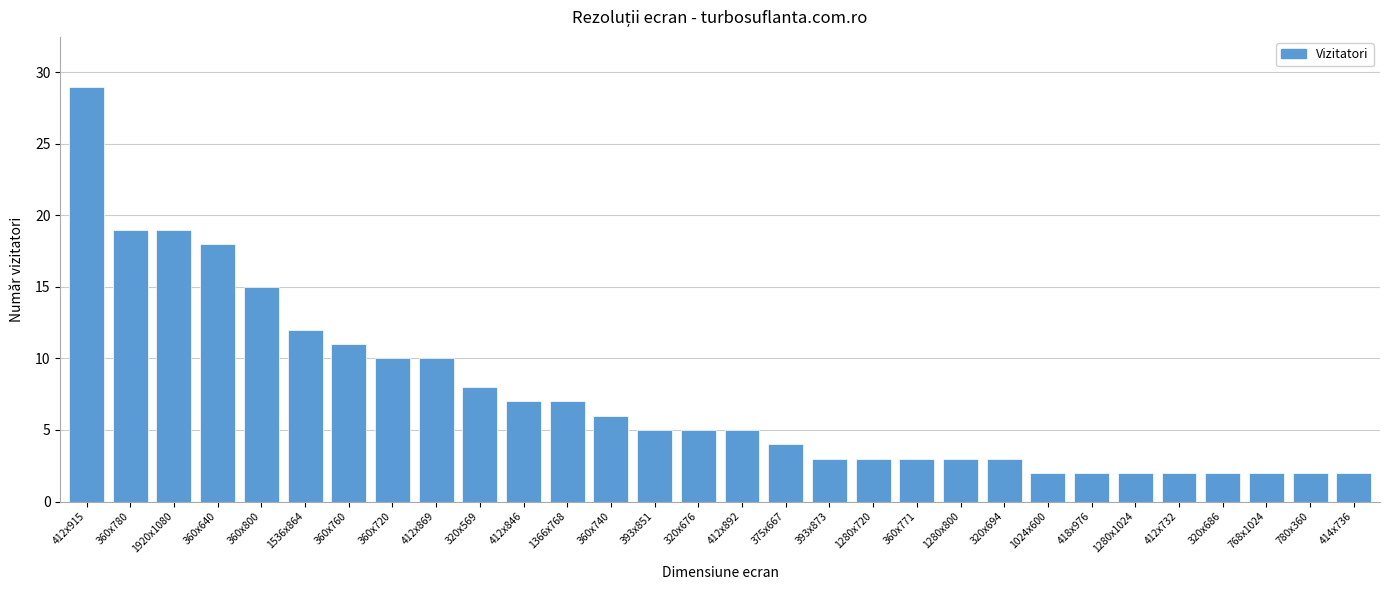

Reading left to right, transcribe all the data shown in this chart.

412x915=29	360x780=19	1920x1080=19	360x640=18	360x800=15	1536x864=12	360x760=11	360x720=10	412x869=10	320x569=8	412x846=7	1366x768=7	360x740=6	393x851=5	320x676=5	412x892=5	375x667=4	393x873=3	1280x720=3	360x771=3	1280x800=3	320x694=3	1024x600=2	418x976=2	1280x1024=2	412x732=2	320x686=2	768x1024=2	780x360=2	414x736=2